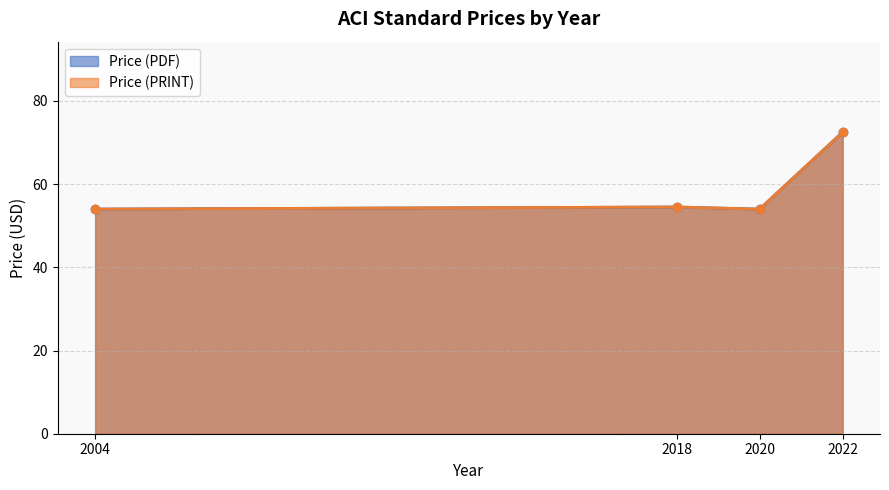

What is the highest value of the Price (PRINT) series?

72.5